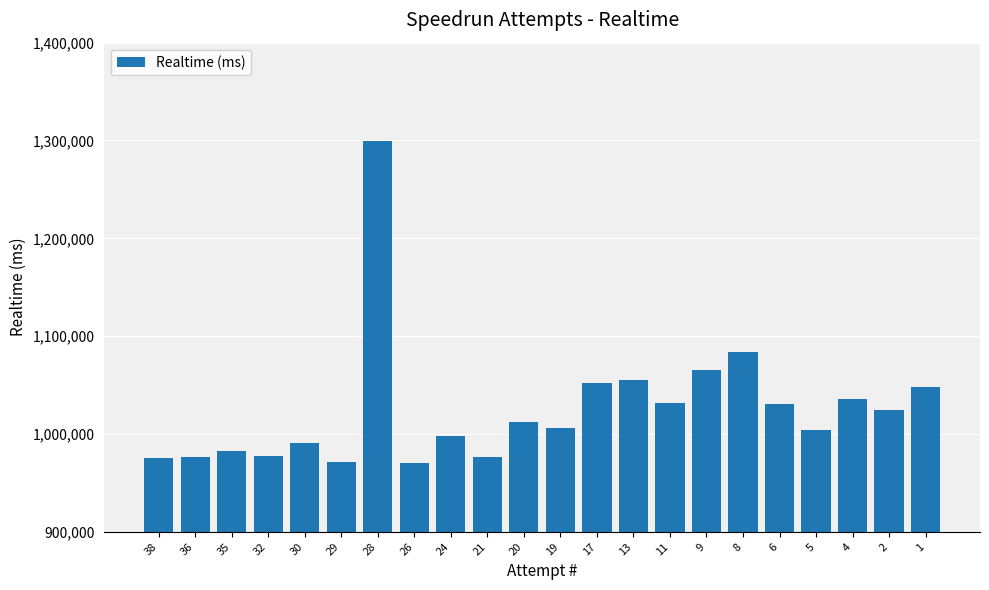

The chart shows a value of 1031329 at 11. True or false?

True